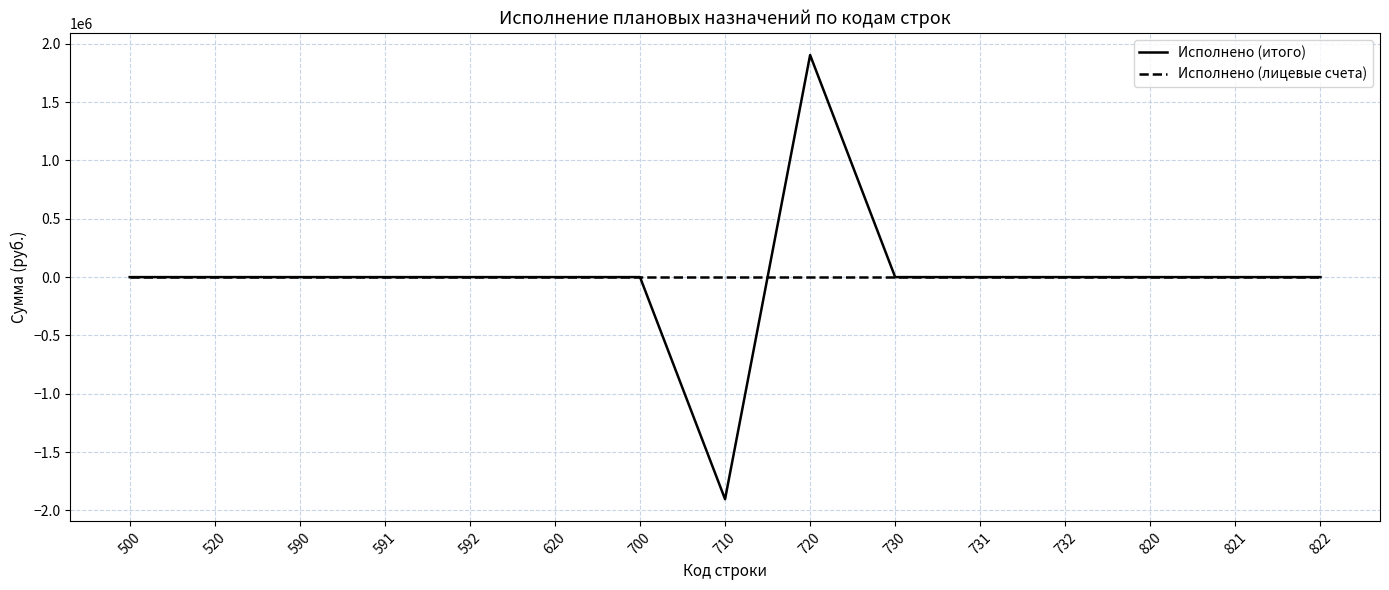

Which series changed the most between 590 and 720?

Исполнено (итого)